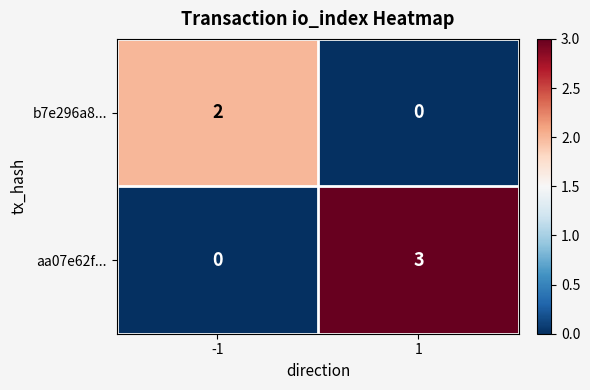

Which series has the widest spread of values?

aa07e62f...